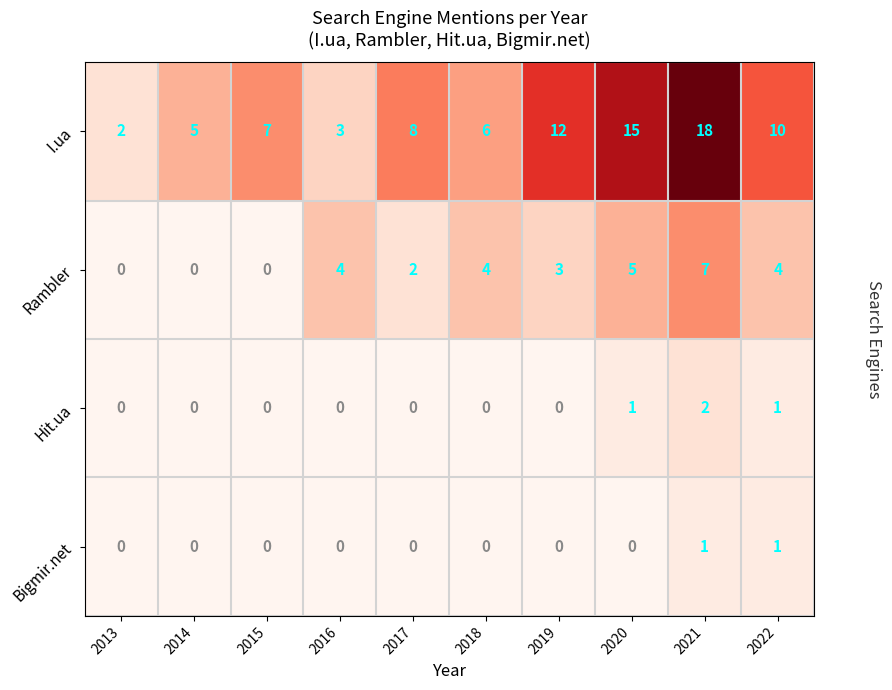

Which label corresponds to the largest value in the chart?

2021